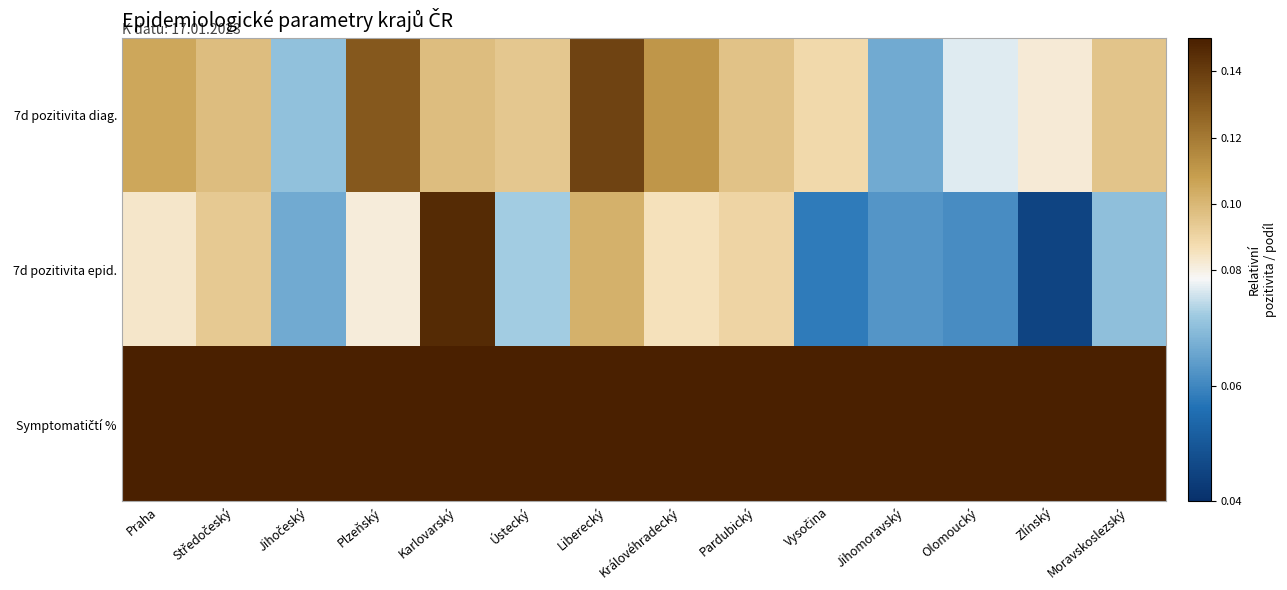

Which label corresponds to the smallest value in the chart?

Zlínský